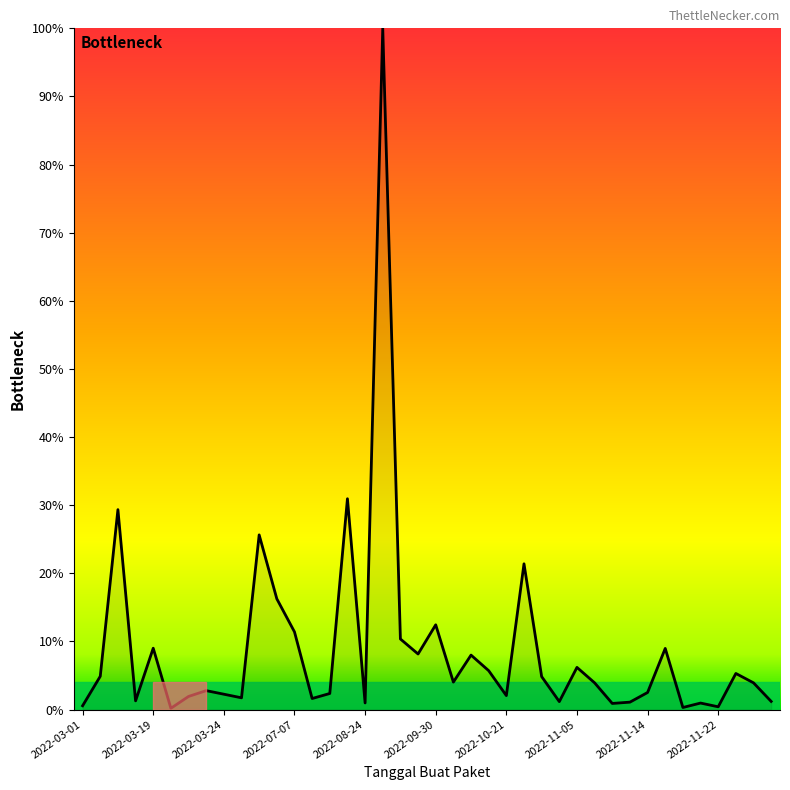

How many points are higher than both their immediate neighbors (excluding endpoints)?

13